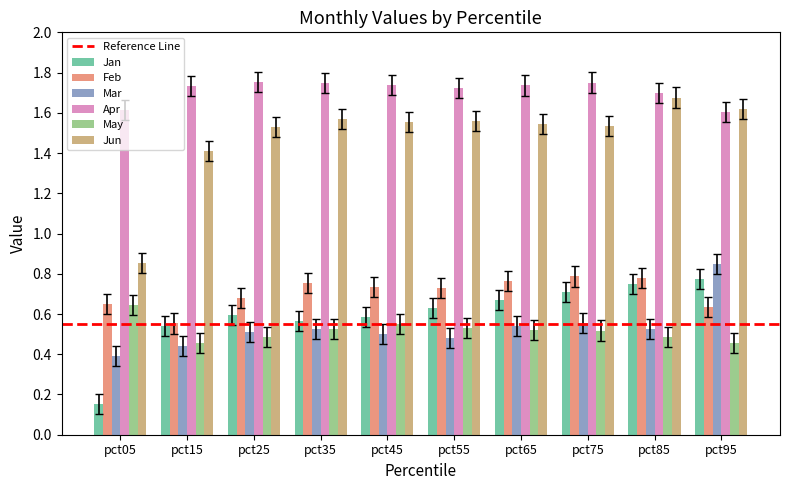

Which series has the widest spread of values?

Jun